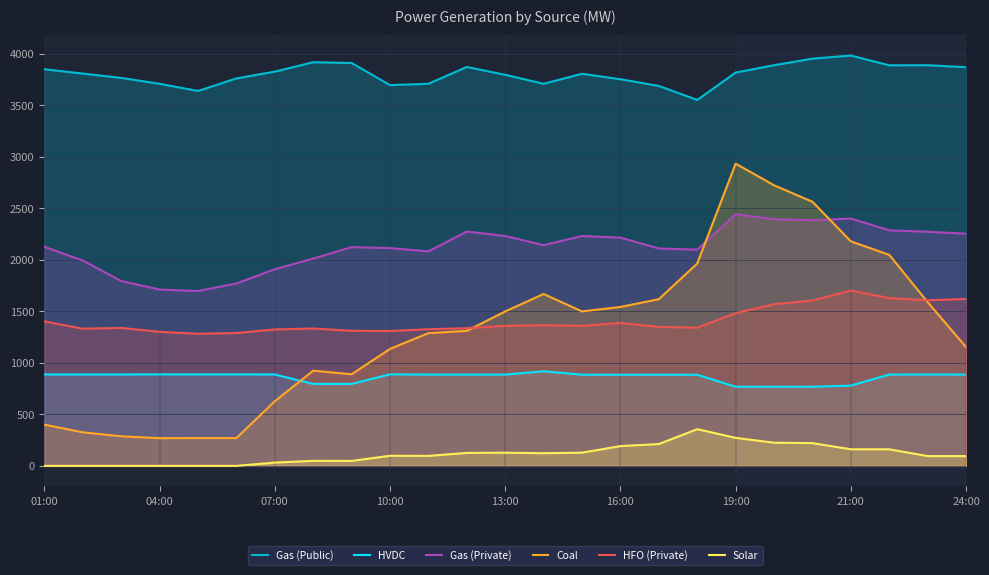

What is the sum of the HFO (Private) values at 13:00 and 21:00?

3060